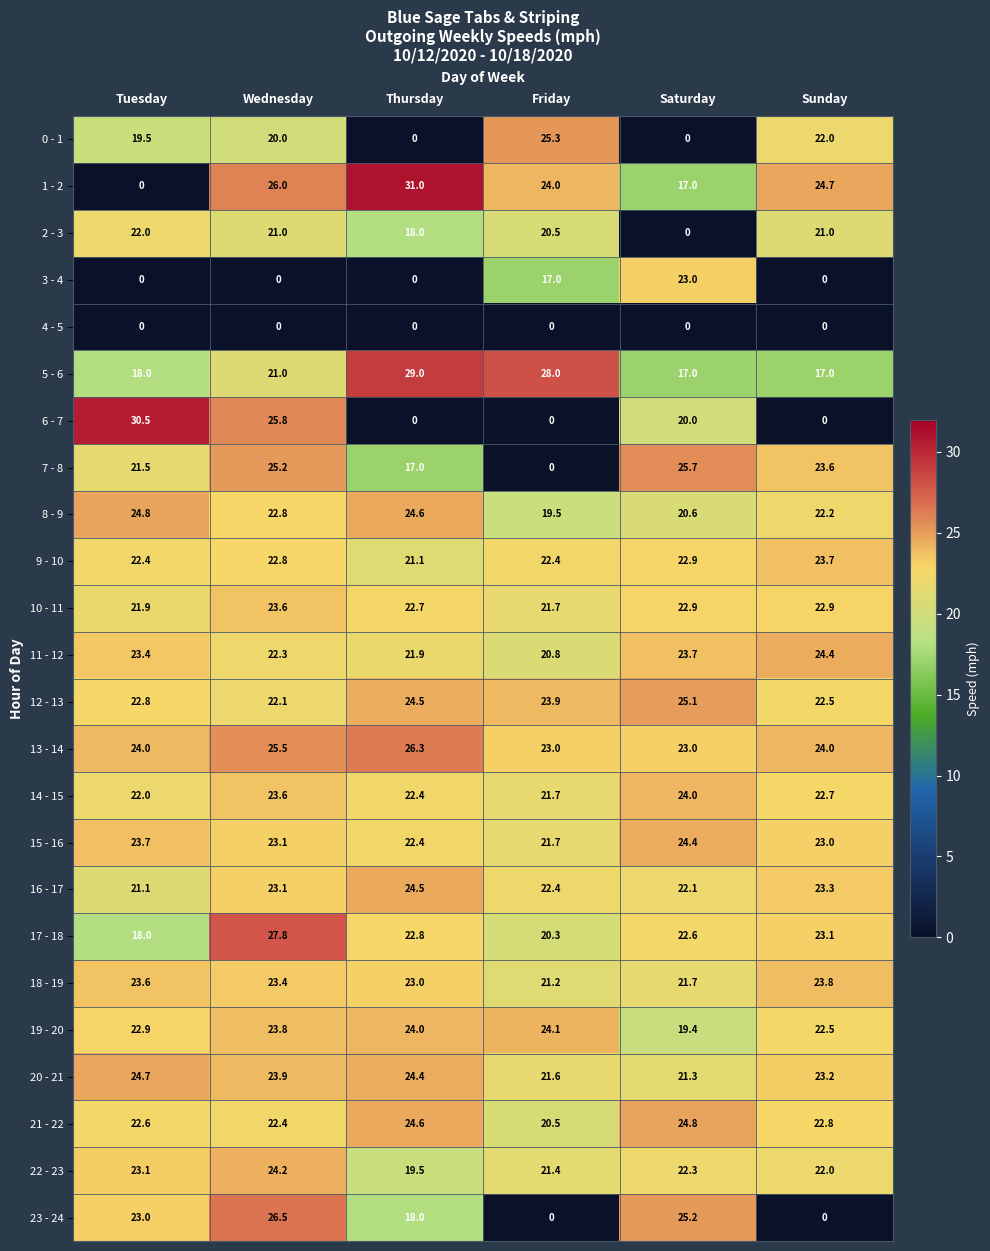

Where does the 12 - 13 series first go above 23?

Thursday